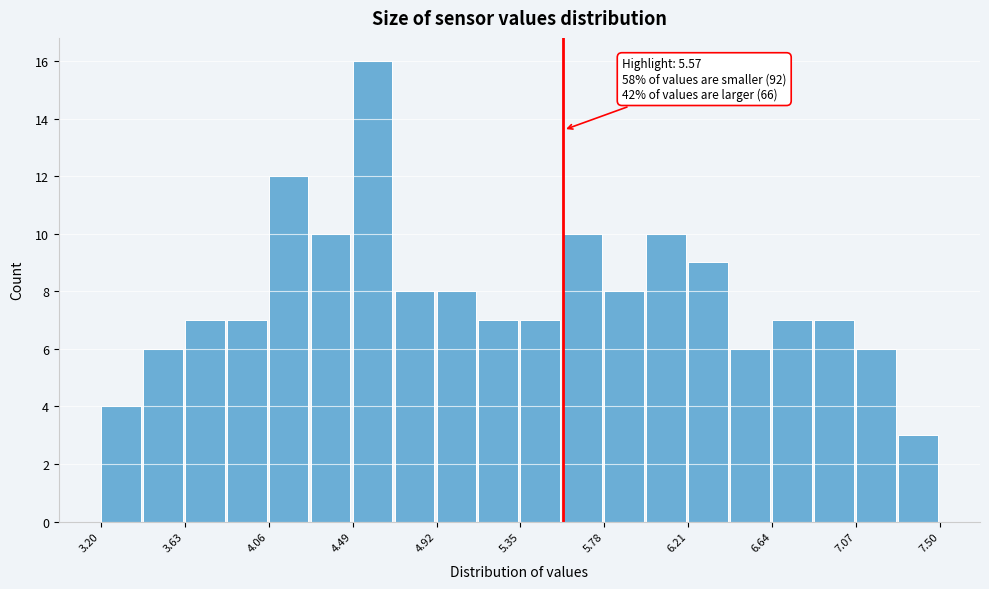

Over which range of the x-axis is the bar tallest?

4.490 to 4.705